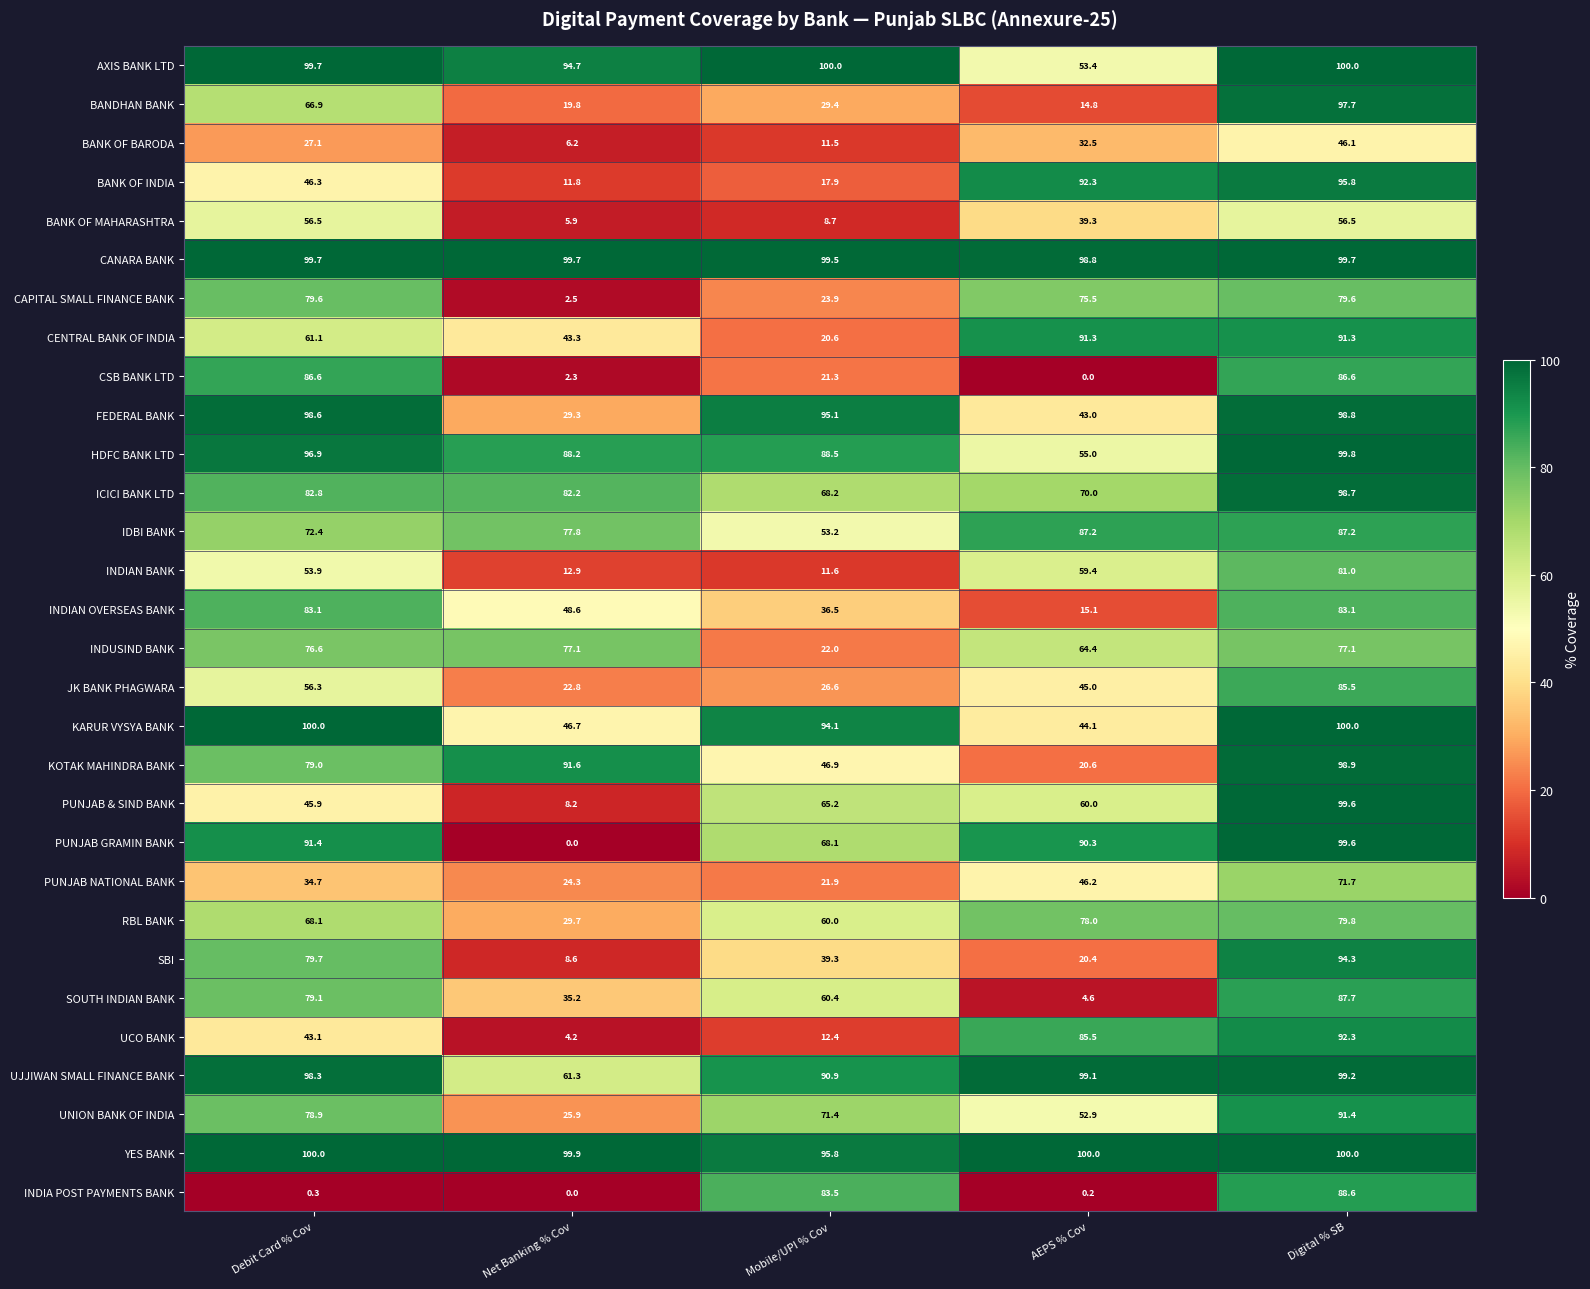

Rank the categories by RBL BANK value from lowest to highest.

Net Banking % Cov, Mobile/UPI % Cov, Debit Card % Cov, AEPS % Cov, Digital % SB